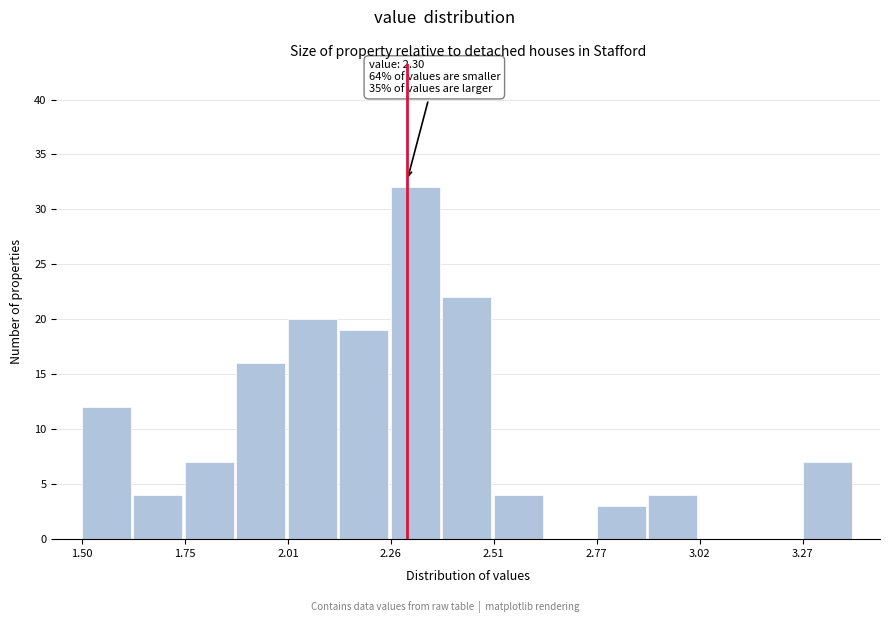

Read against the x-axis, roughly where is the centre of the tallest bar?

2.30